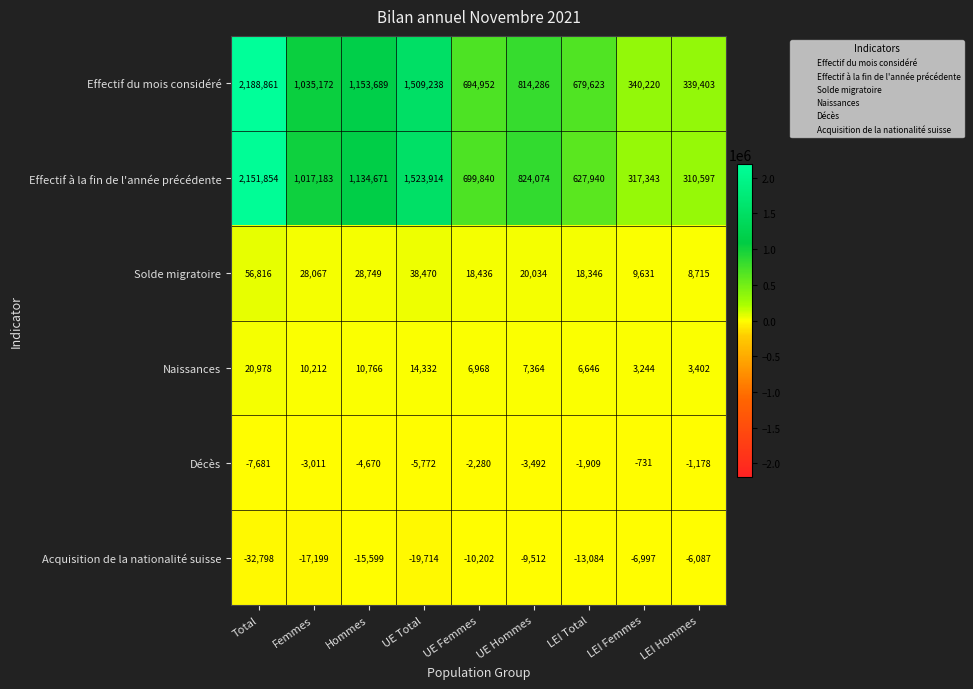

What is the difference between the highest and lowest values at Femmes?

1052371